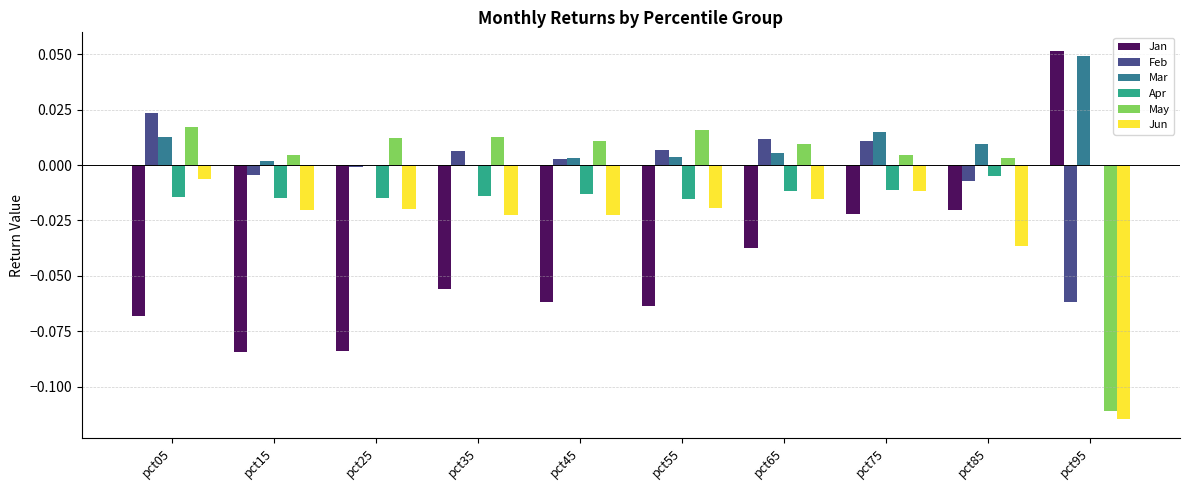

Between pct25 and pct35, which series saw the biggest shift?

Jan